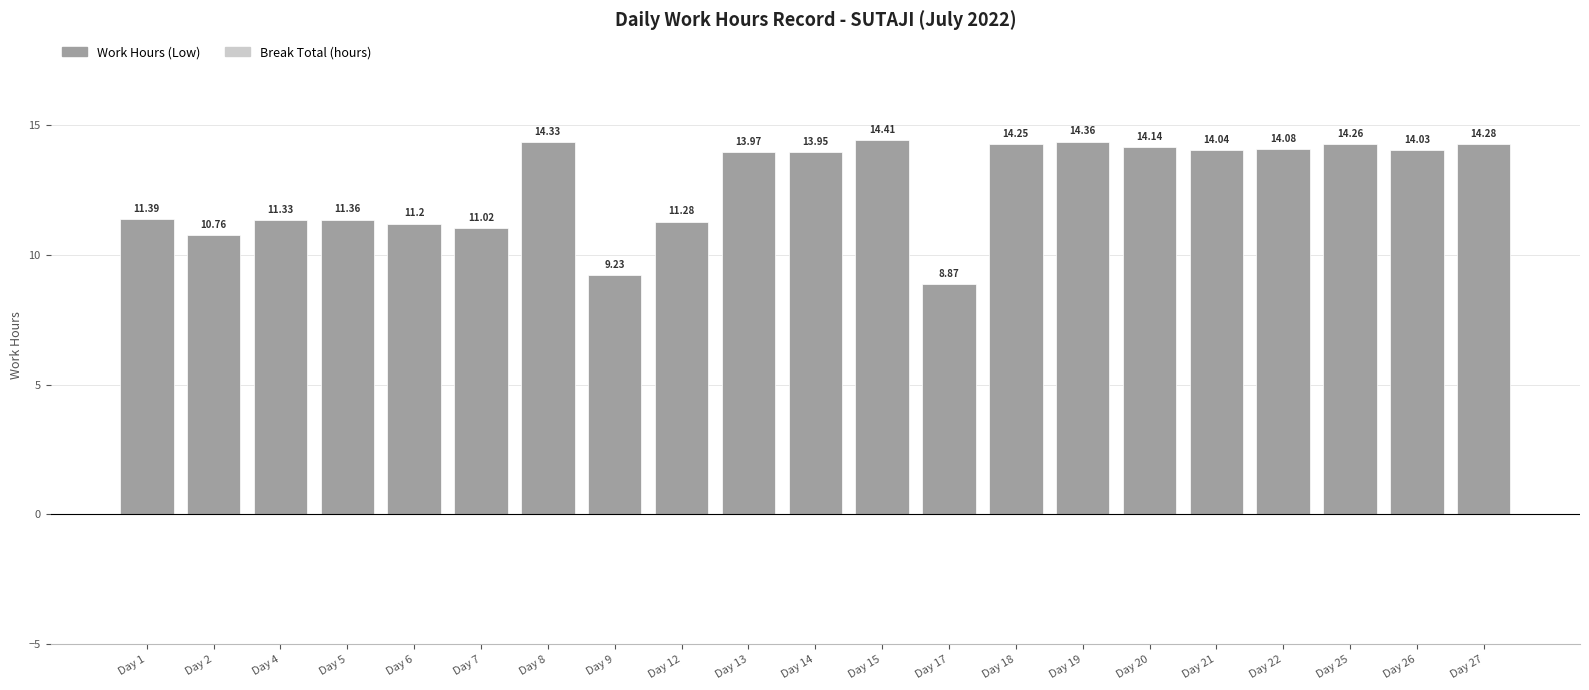

What is the difference between the maximum and second lowest values?

5.2